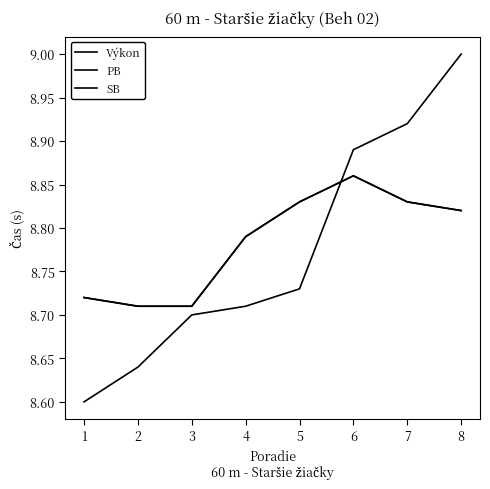

Does the chart have visible grid lines?

No